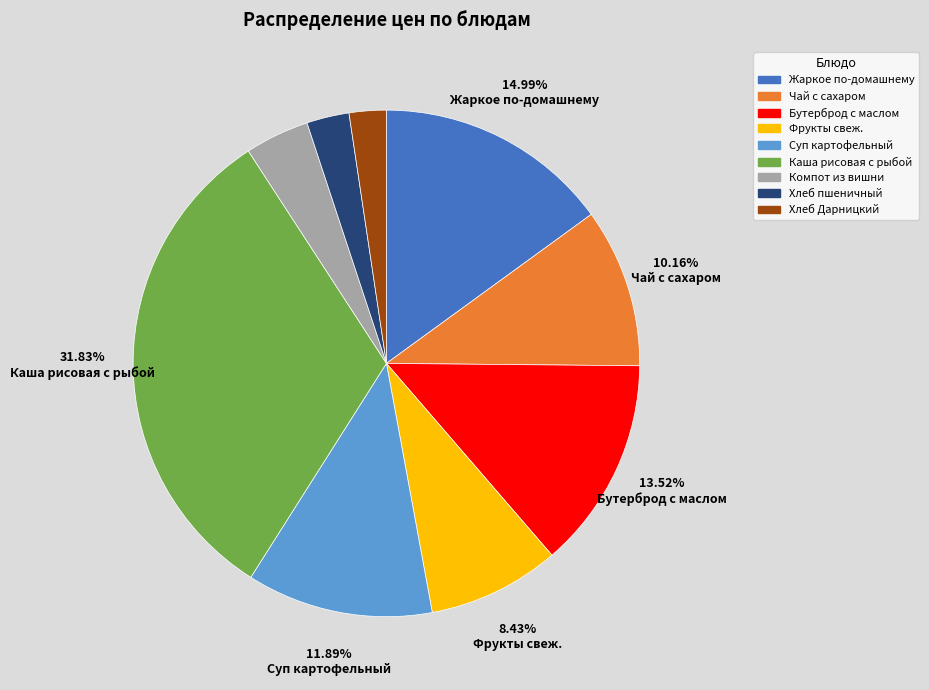

Is there a majority slice in this chart?

No